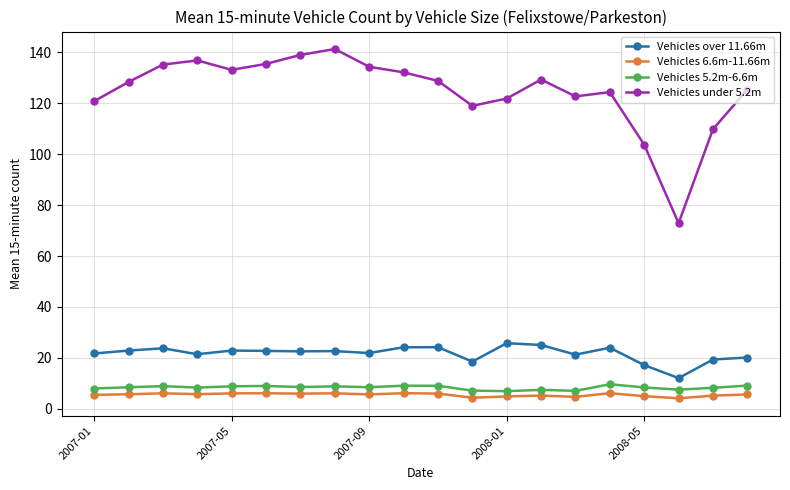

What is the smallest value displayed?

4.2